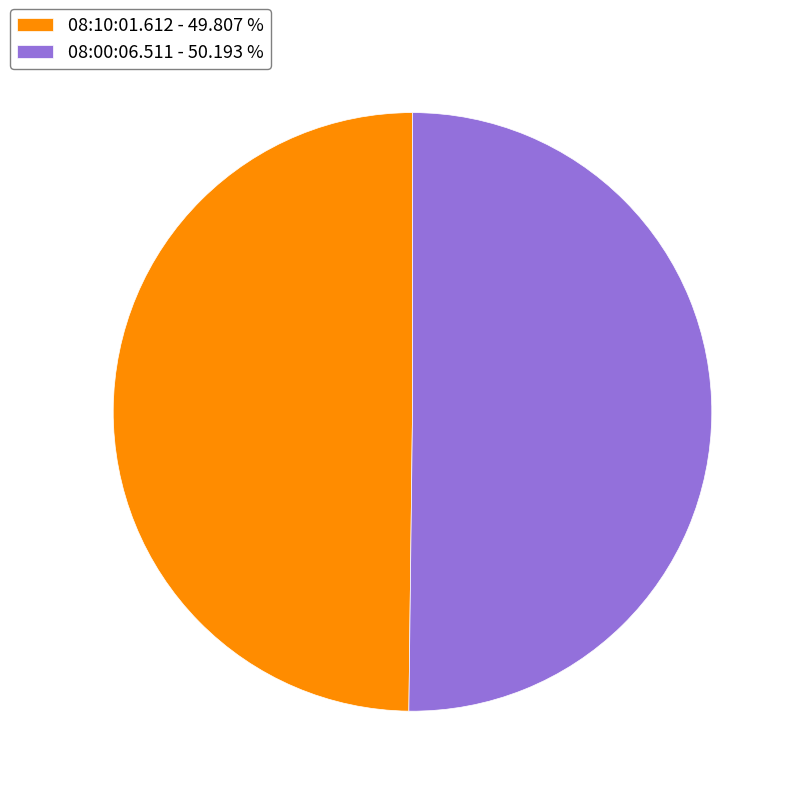

Is it true that 08:10:01.612 is 50% of the pie?

True